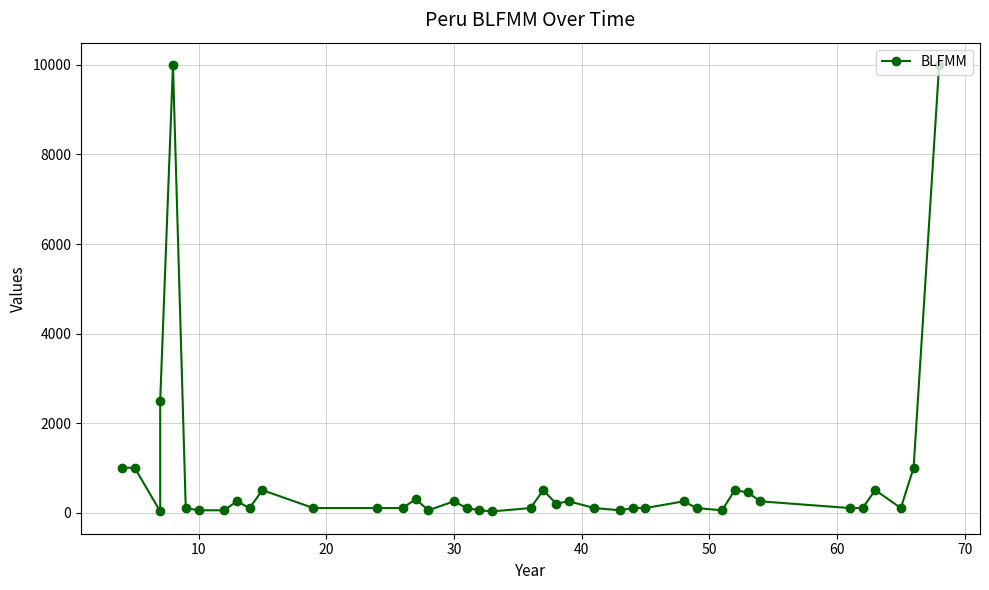

Is this an area chart (filled region under the line)?

No